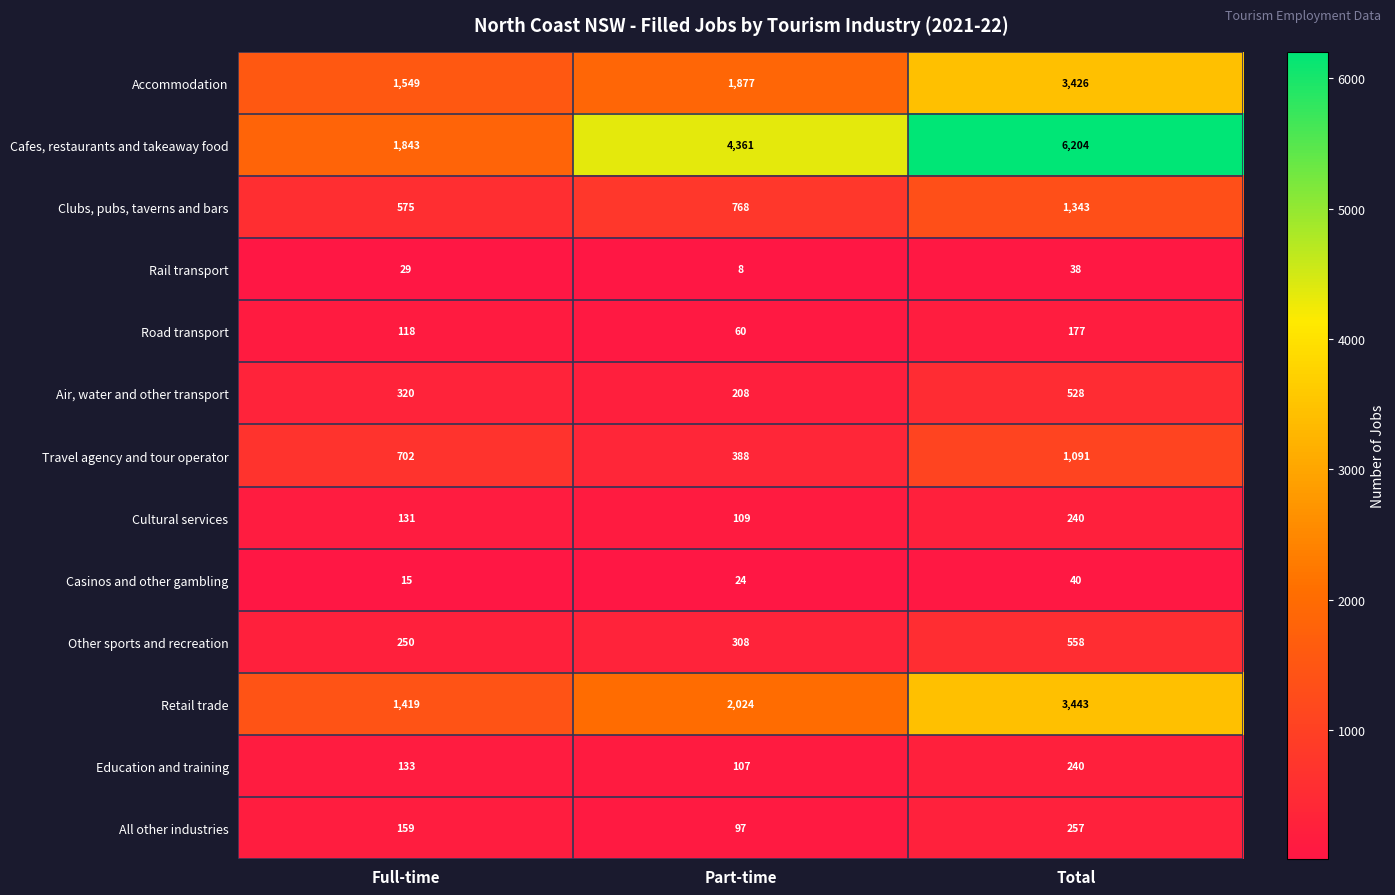

At which category does the chart reach its peak across all series?

Total